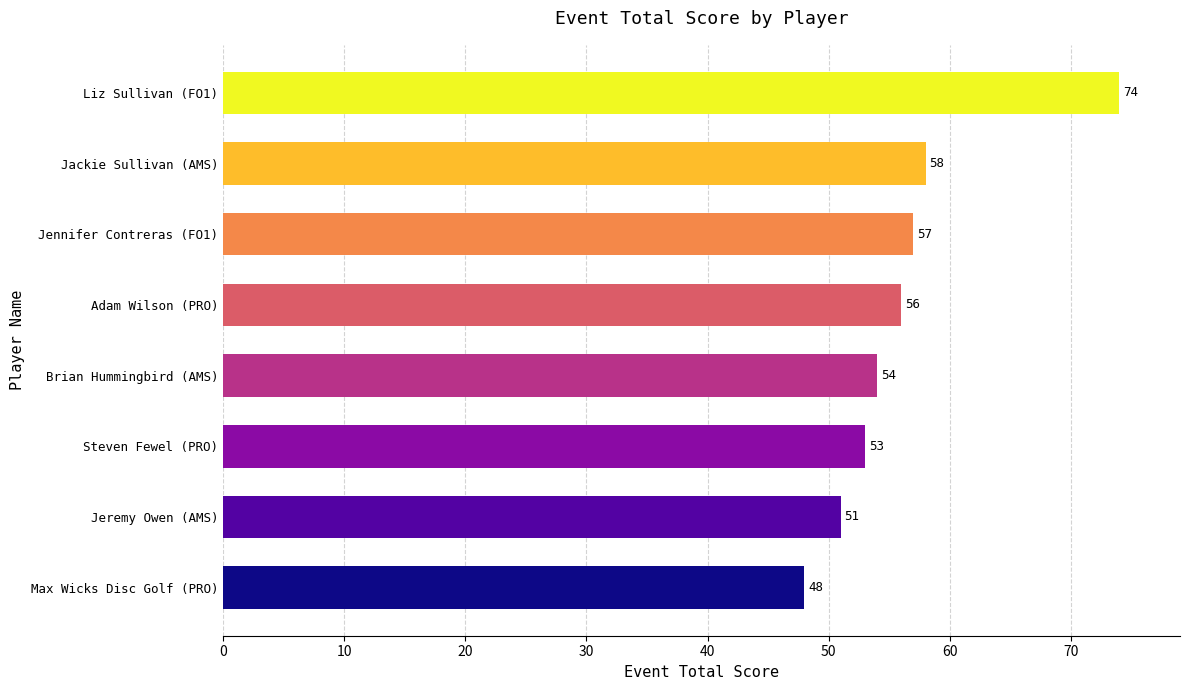

Reading bottom to top, transcribe all the data shown in this chart.

48	51	53	54	56	57	58	74